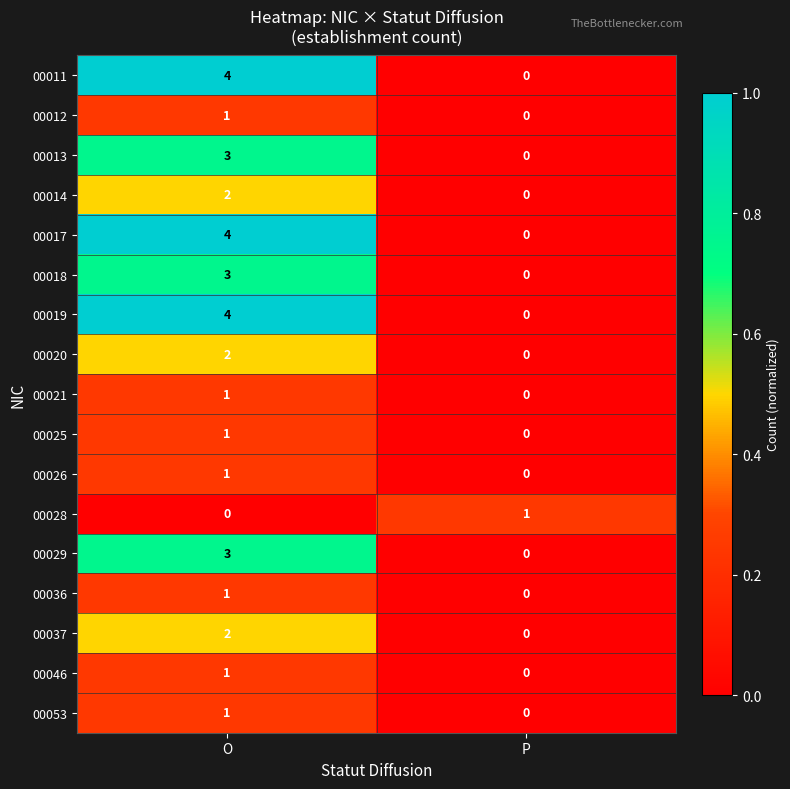

At which label does 00021 reach its peak?

O